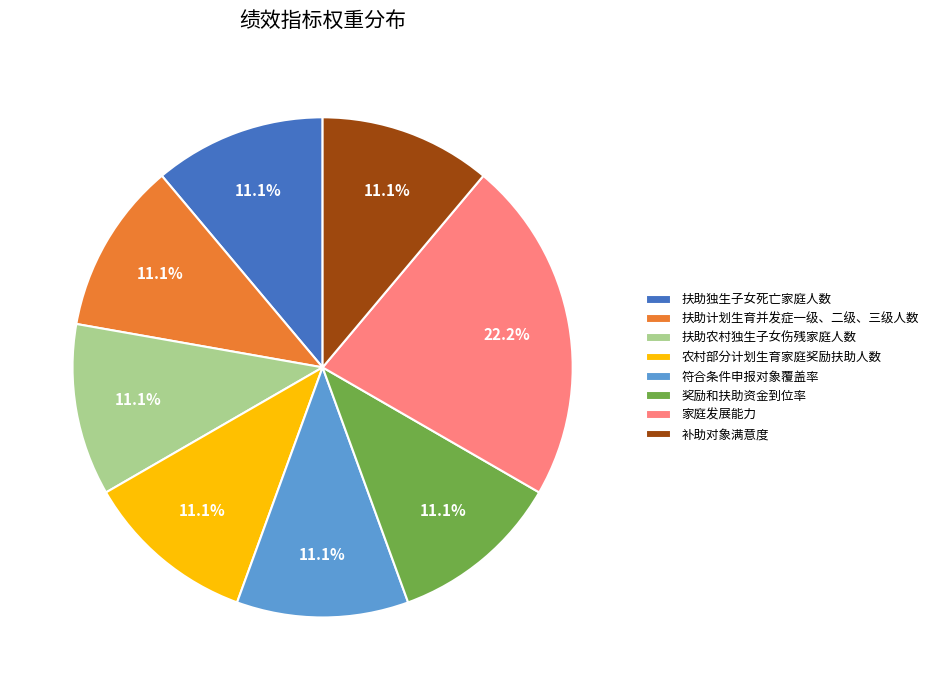

What is the largest slice in the pie chart?

家庭发展能力